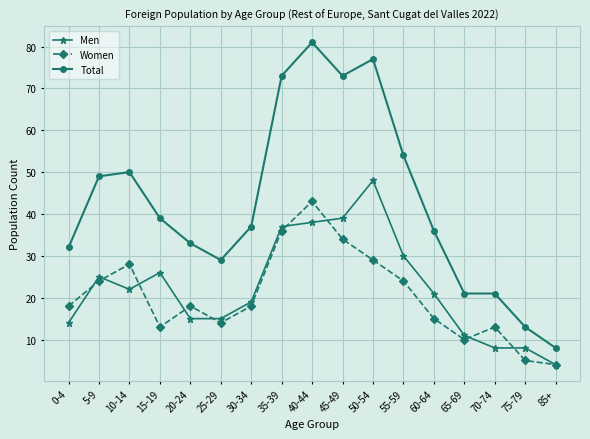

What is the difference between the maximum and minimum values in the Women series?

39